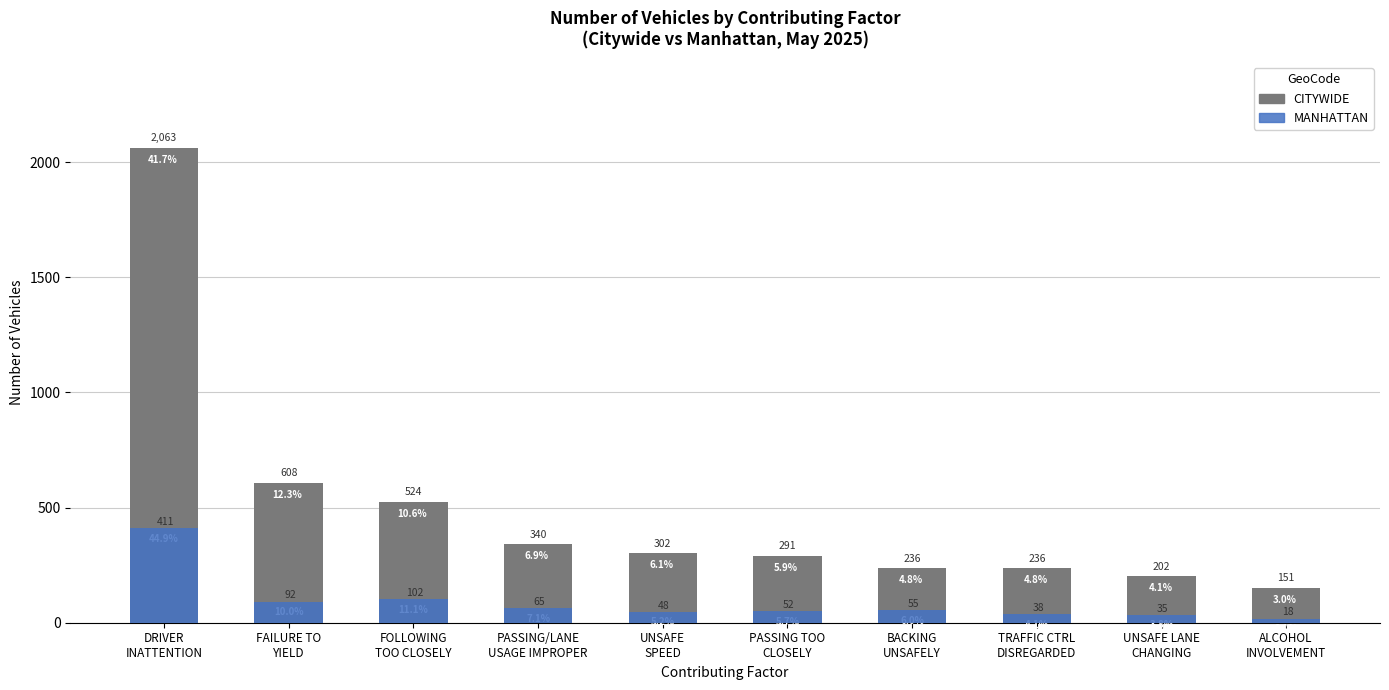

Rank the series at TRAFFIC CTRL
DISREGARDED from lowest to highest value.

MANHATTAN, CITYWIDE